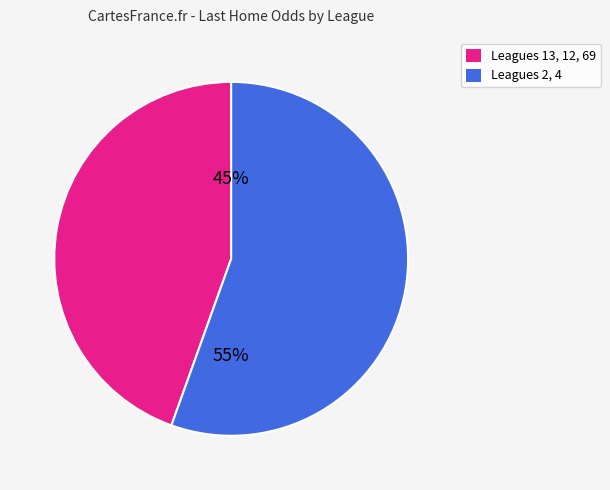

Count the number of slices in the pie.

2